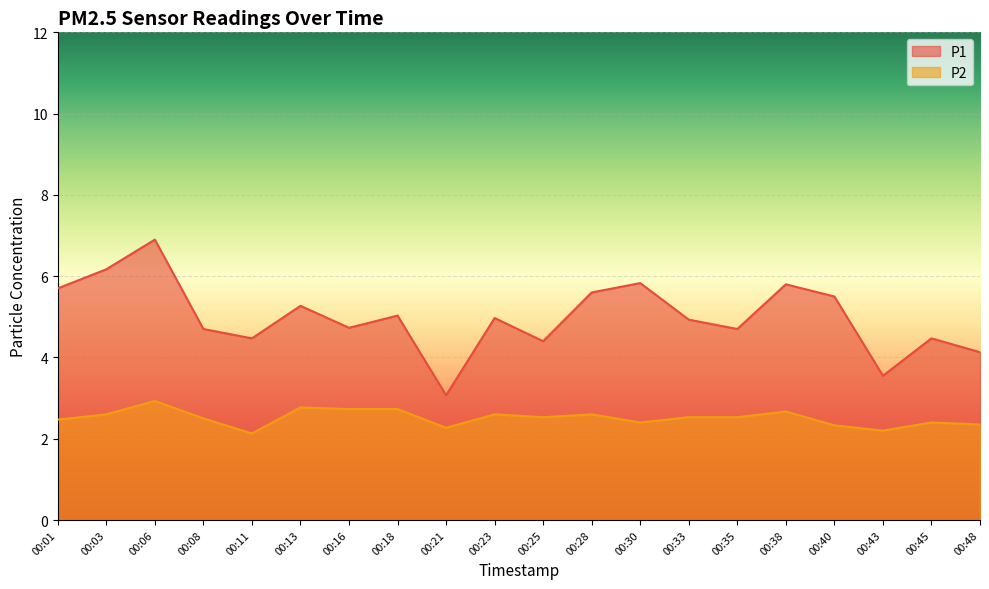

What is the difference between the second highest and minimum values in the P1 series?

3.1